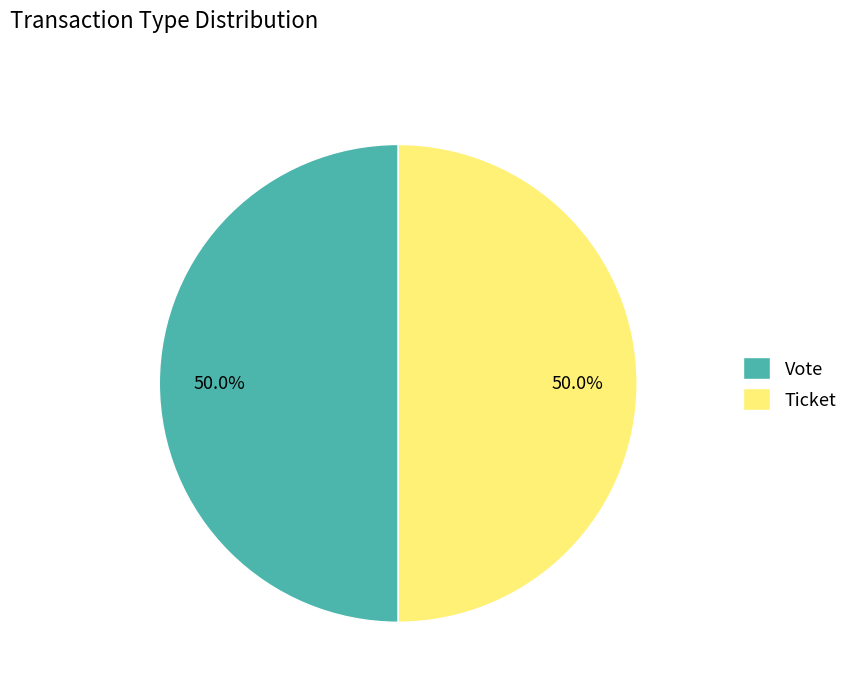

Approximately how many times larger is the value at Vote compared to Ticket?

1.0